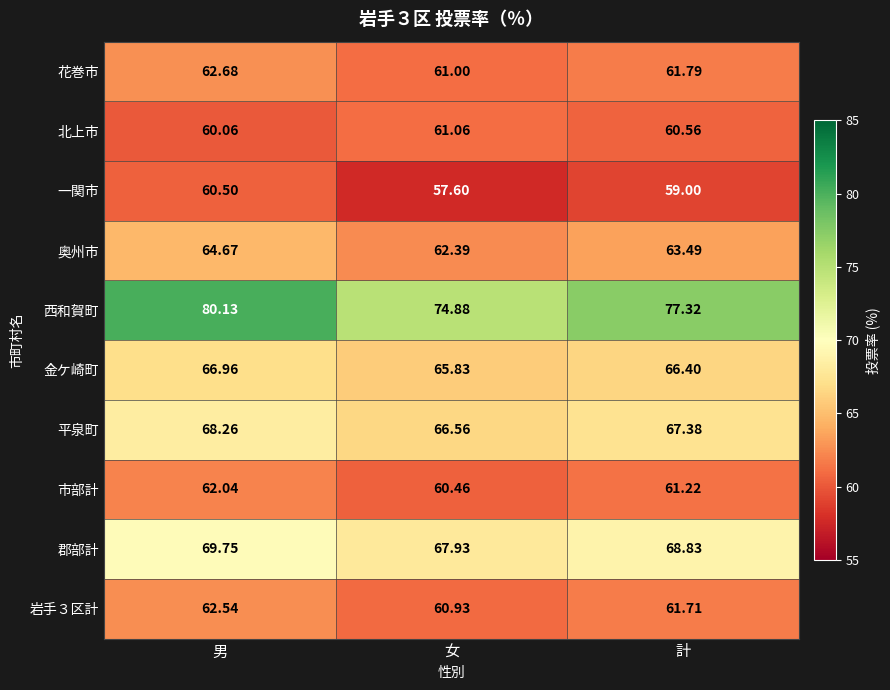

What is the smallest value displayed?

57.6